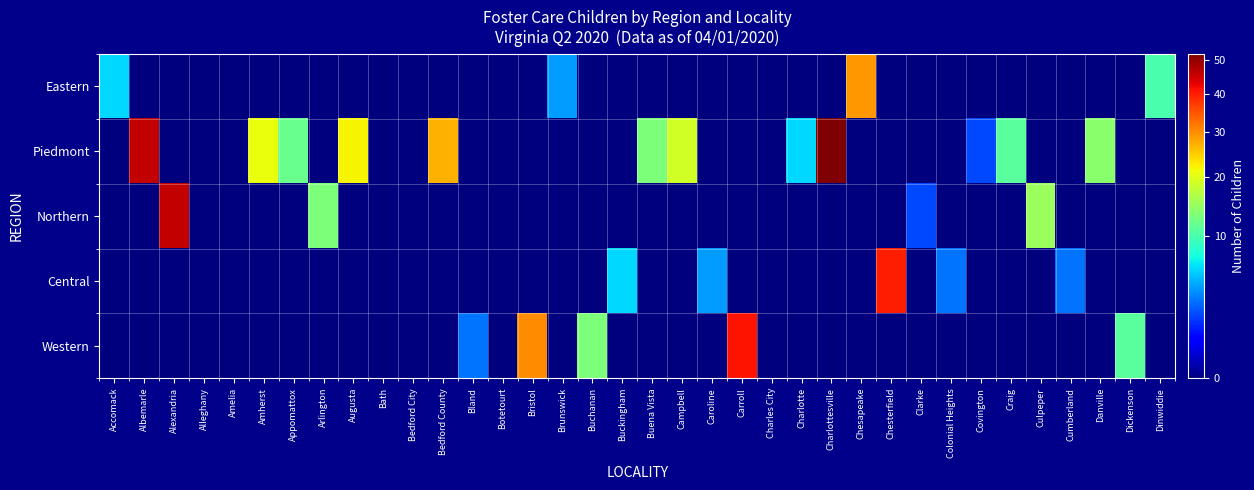

At which category does the chart reach its peak across all series?

Charlottesville